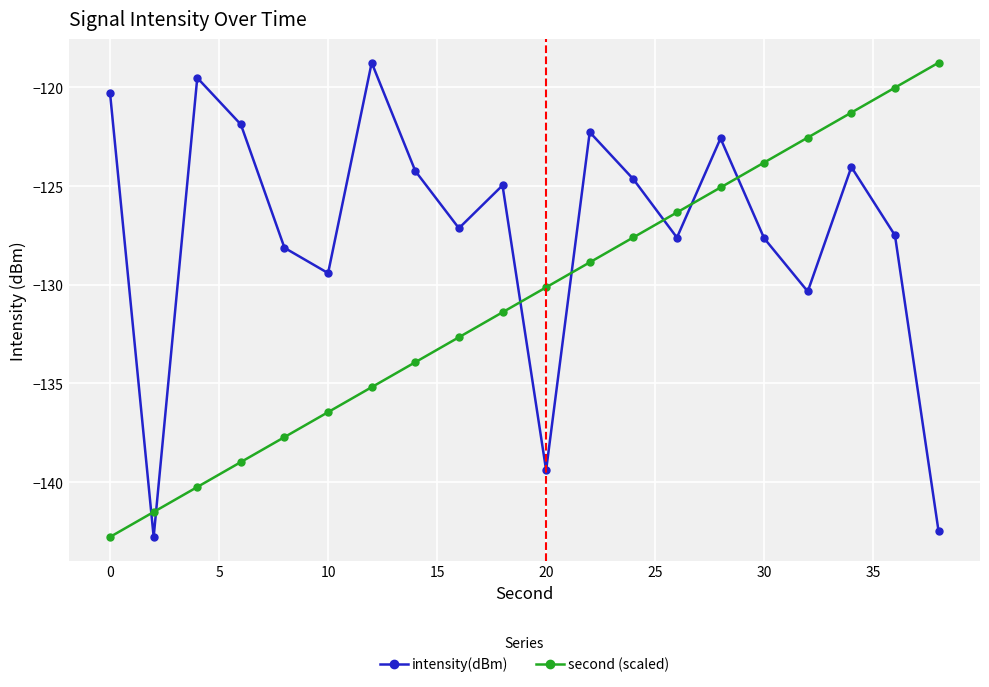

List the series in order of their overall mean, highest first.

intensity(dBm), second (scaled)